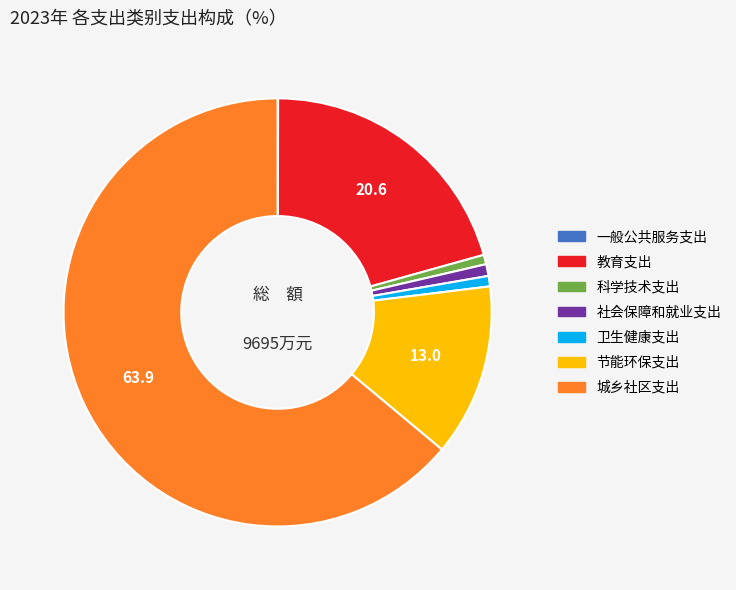

Which category has the biggest portion of the pie?

城乡社区支出